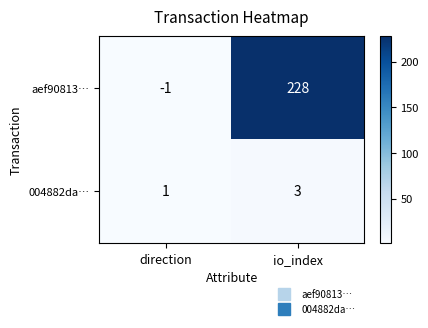

Reading left to right, extract all data points from this chart.

aef90813…: -1	228
004882da…: 1	3